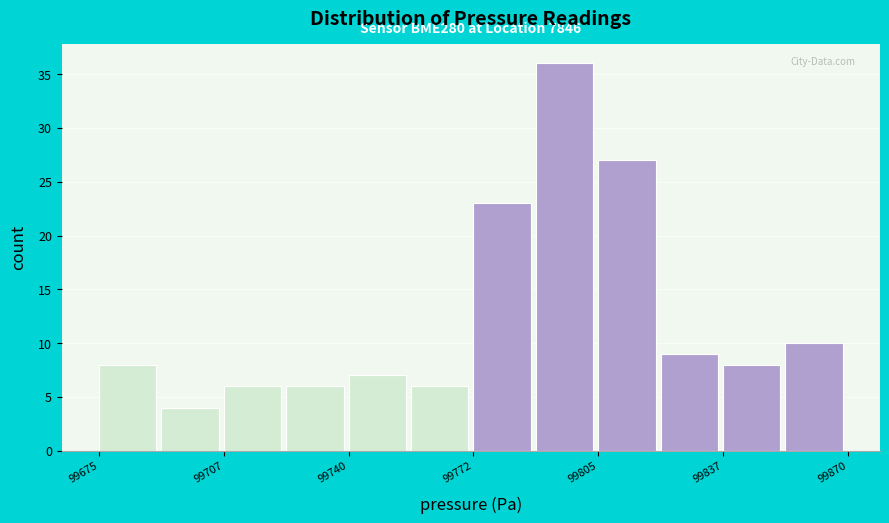

Read against the x-axis, roughly where is the centre of the tallest bar?

99795